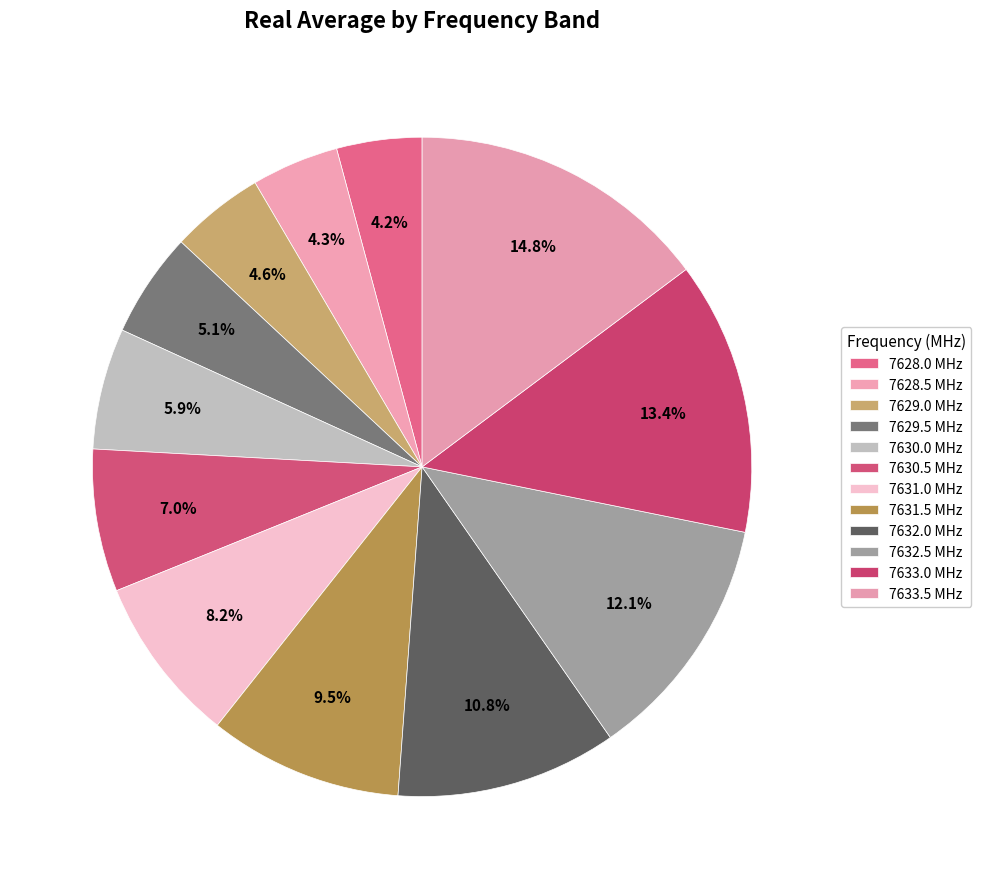

To the nearest percent, what portion does 7629.0 represent?

5%